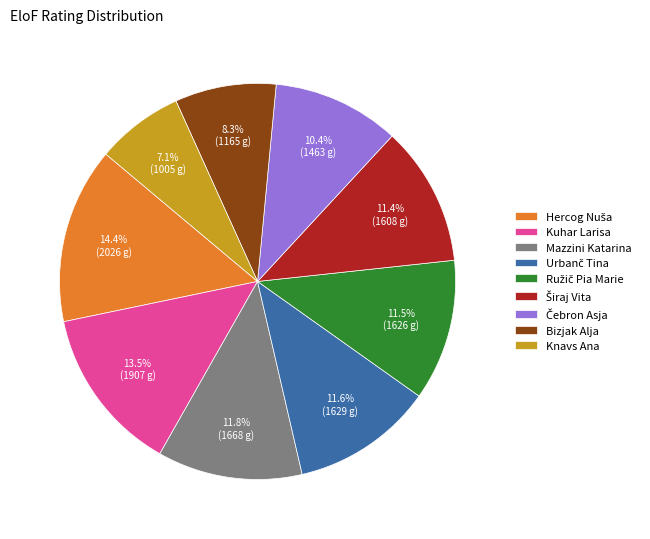

Does any single category account for the majority?

No